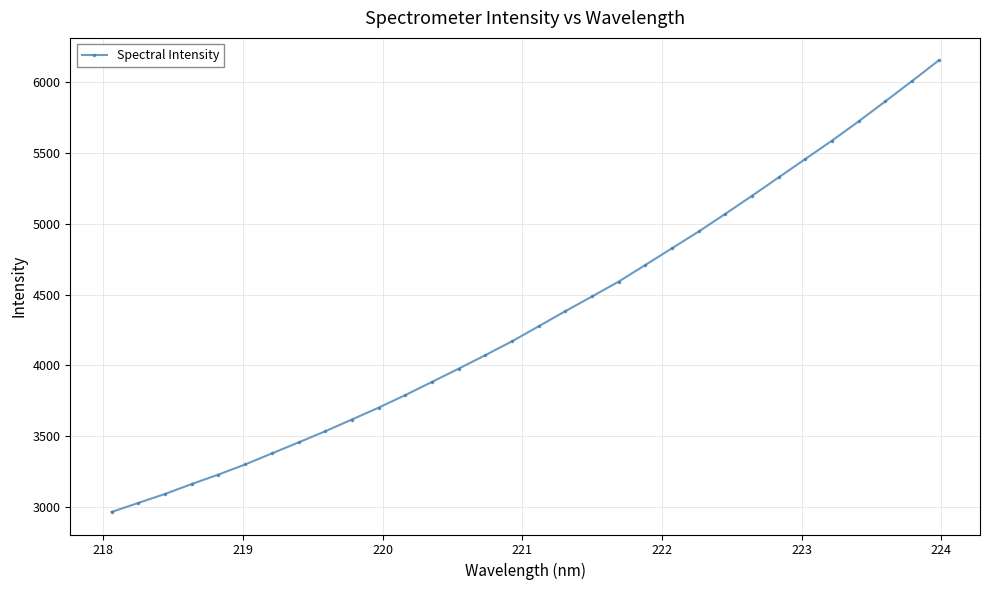

Does the chart display data point markers on the line(s)?

Yes